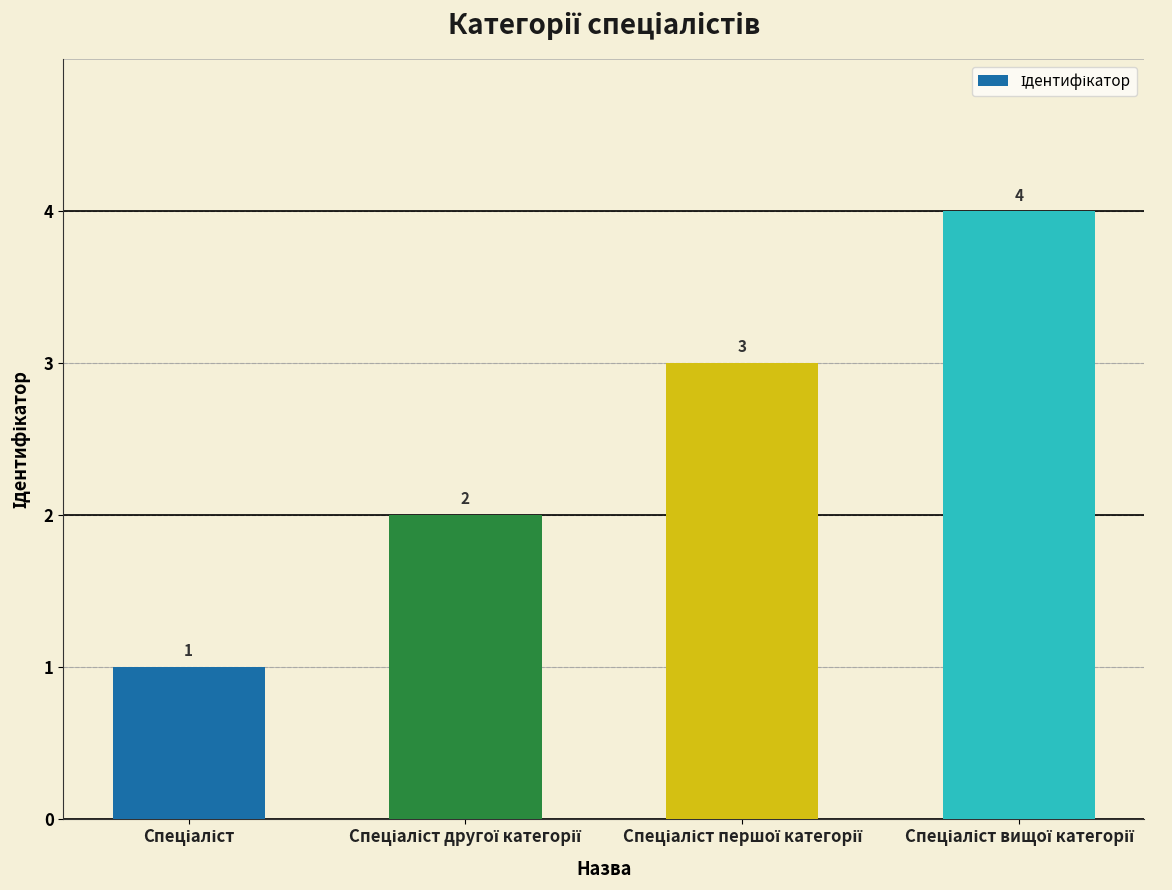

What is the maximum value shown in the chart?

4